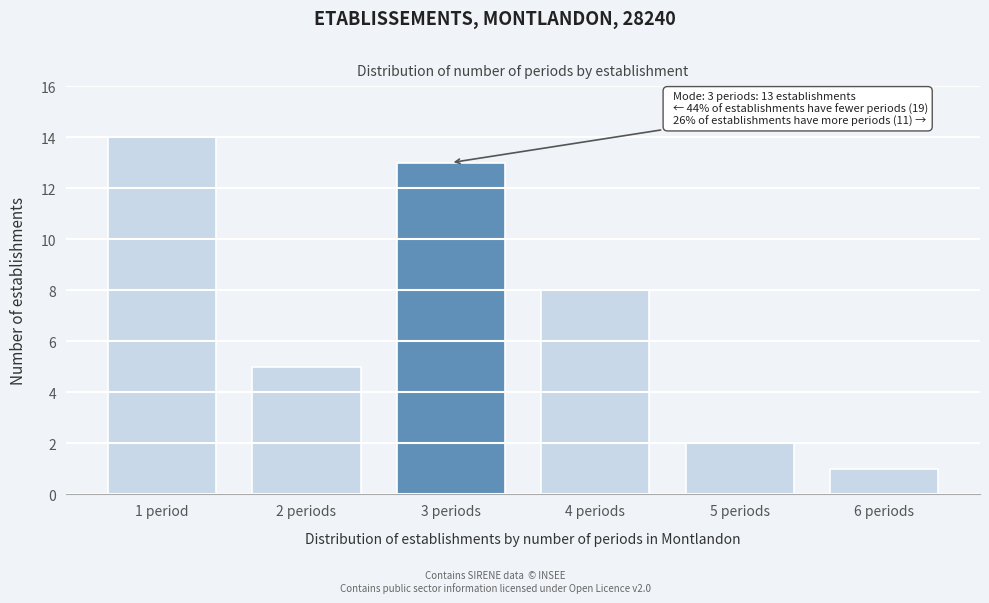

Reading left to right, what are all the values shown in this chart?

1 period=14	2 periods=5	3 periods=13	4 periods=8	5 periods=2	6 periods=1